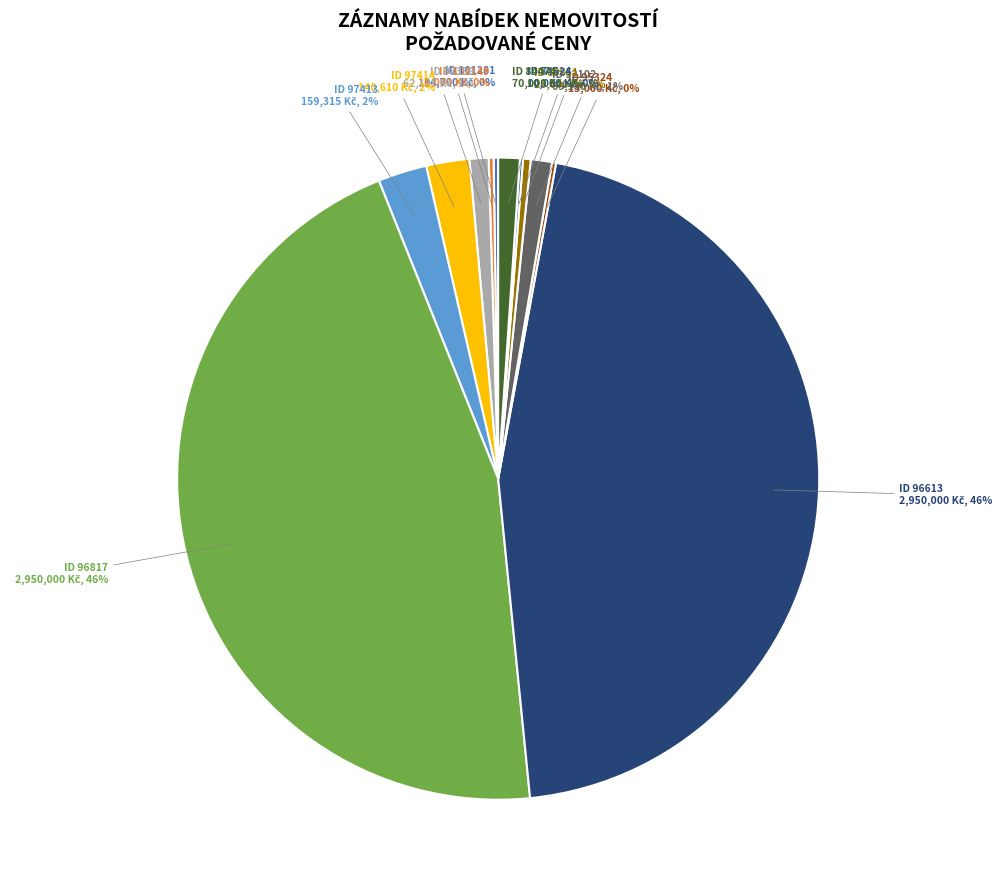

Which category has the smallest portion of the pie?

84524